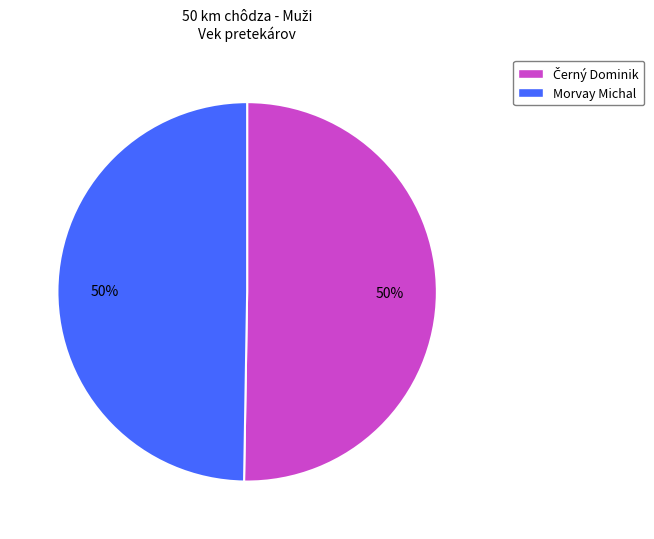

Is it true that Morvay Michal is 37% of the pie?

False